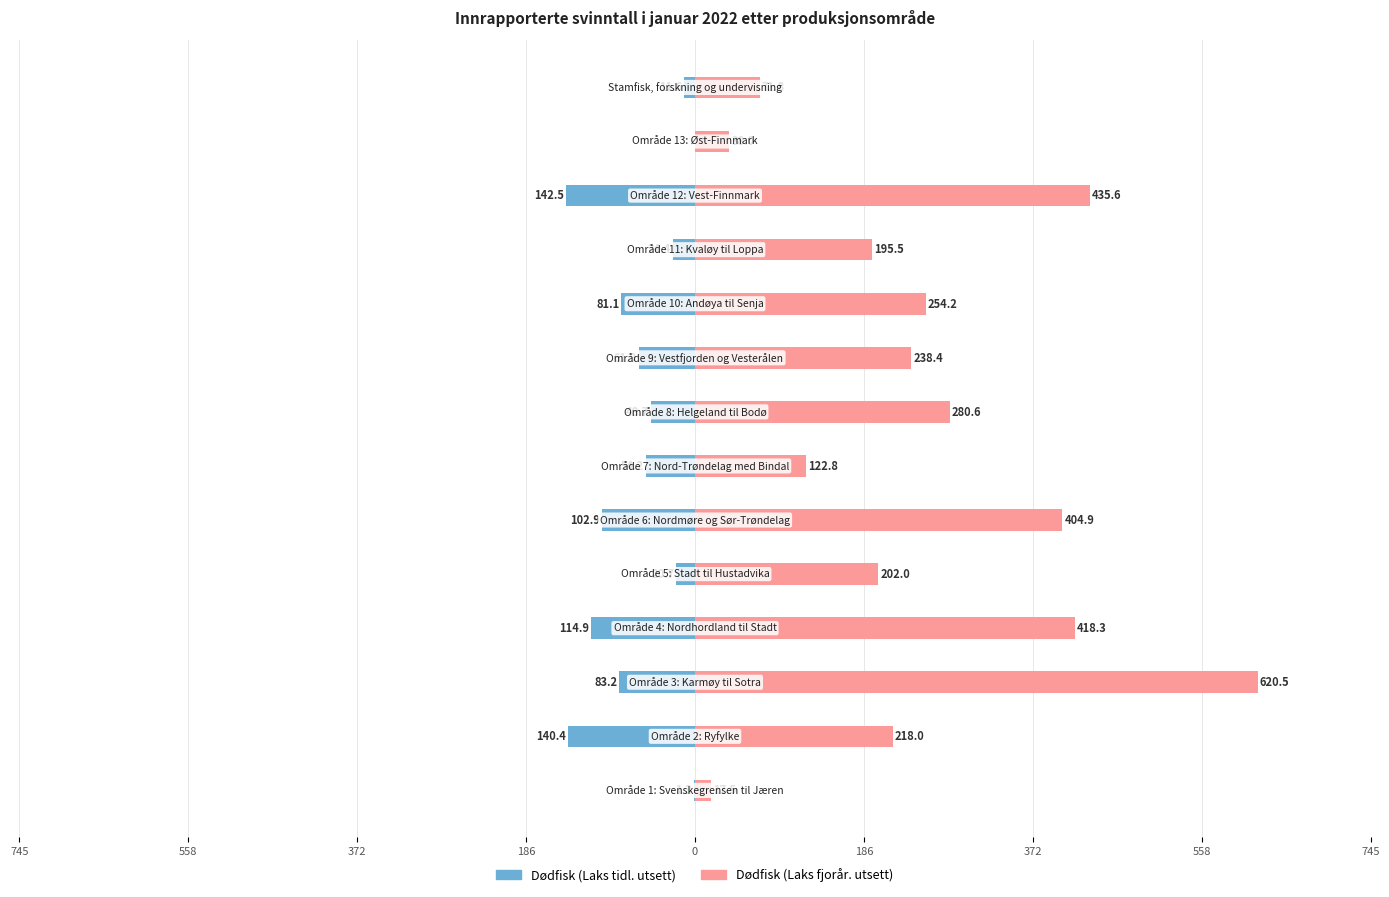

What is the minimum value for Dødfisk (Laks tidl. utsett)?

-142.5